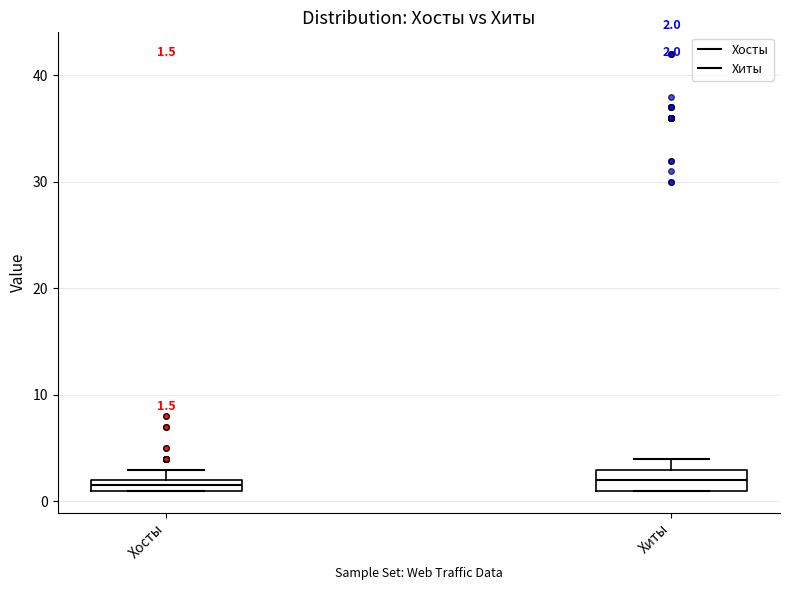

Comparing the boxes themselves (not the whiskers), which one is the tallest?

Хиты